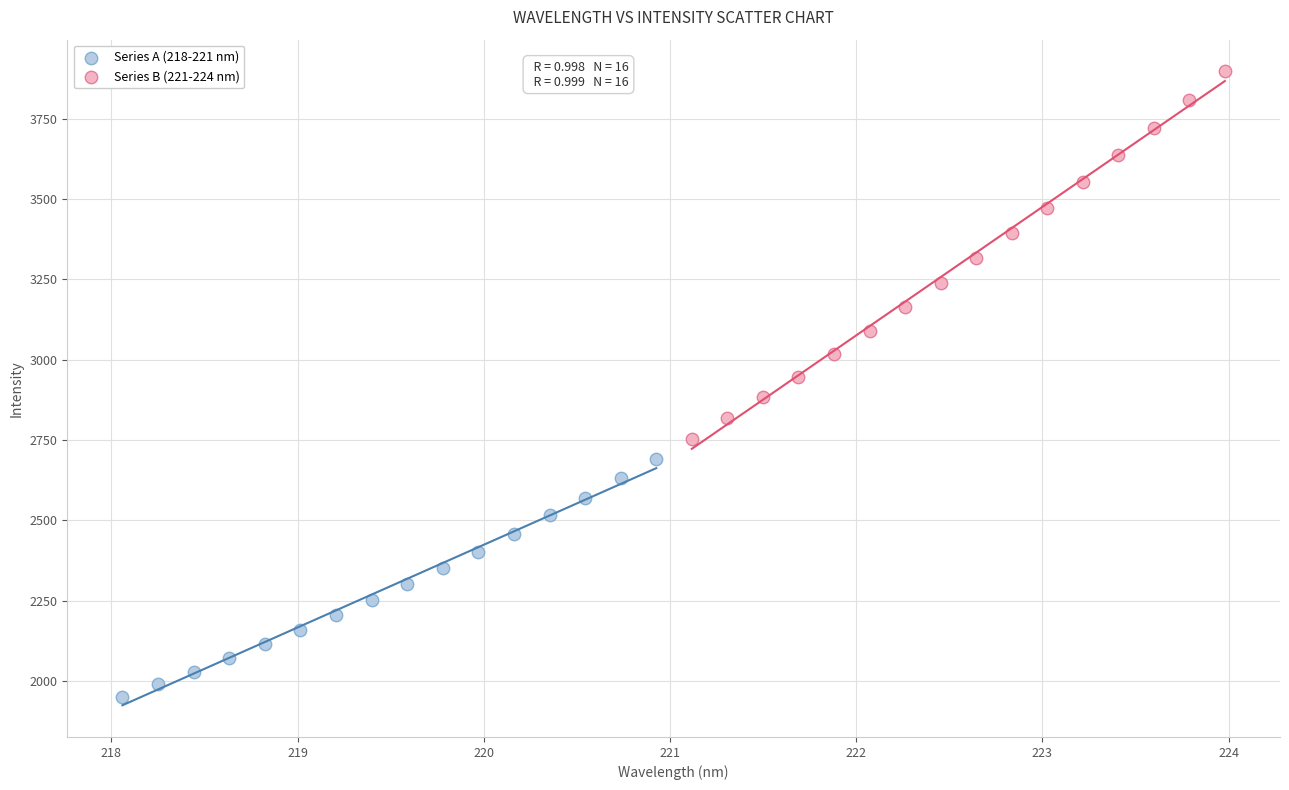

Which series contains the lowest Y value?

Series A (218-221 nm)